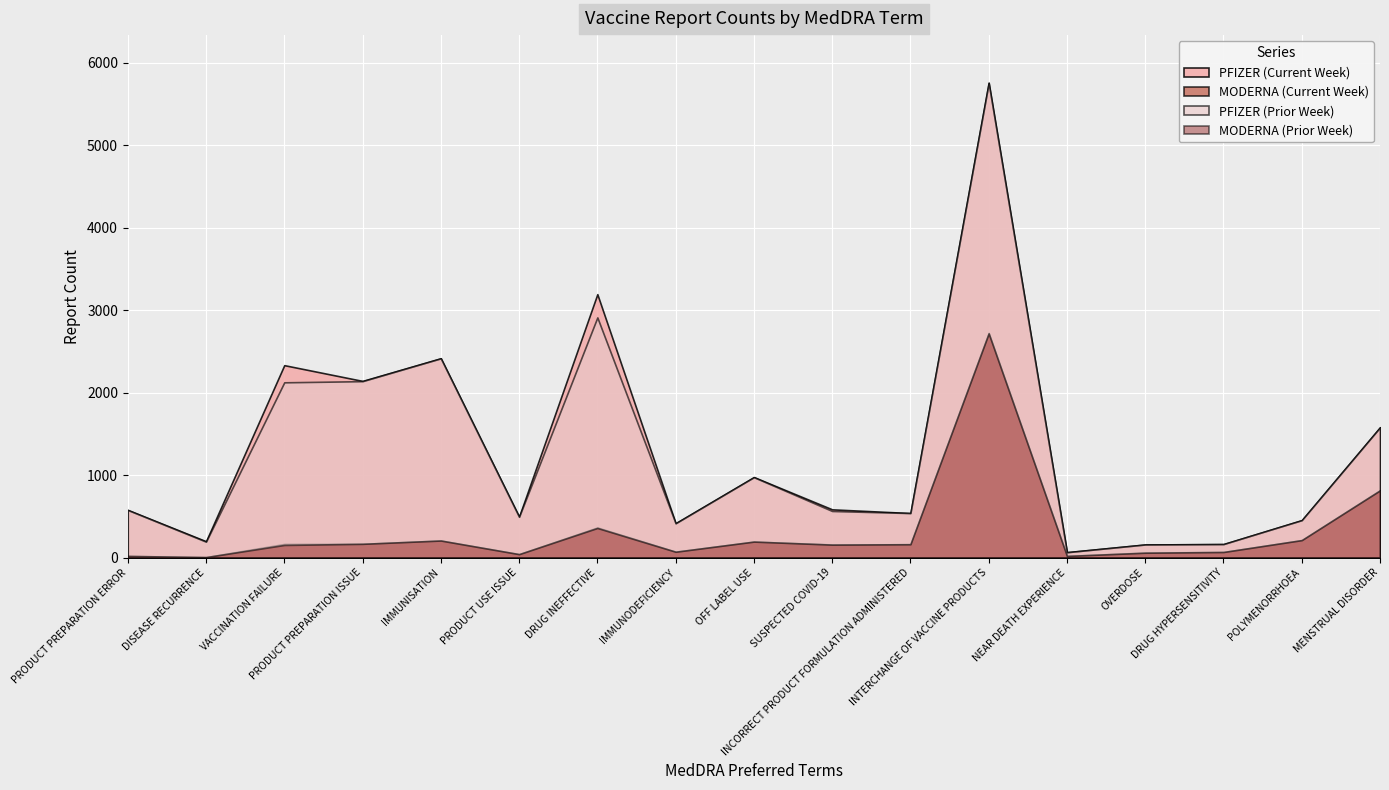

Count the number of categories in the chart.

17